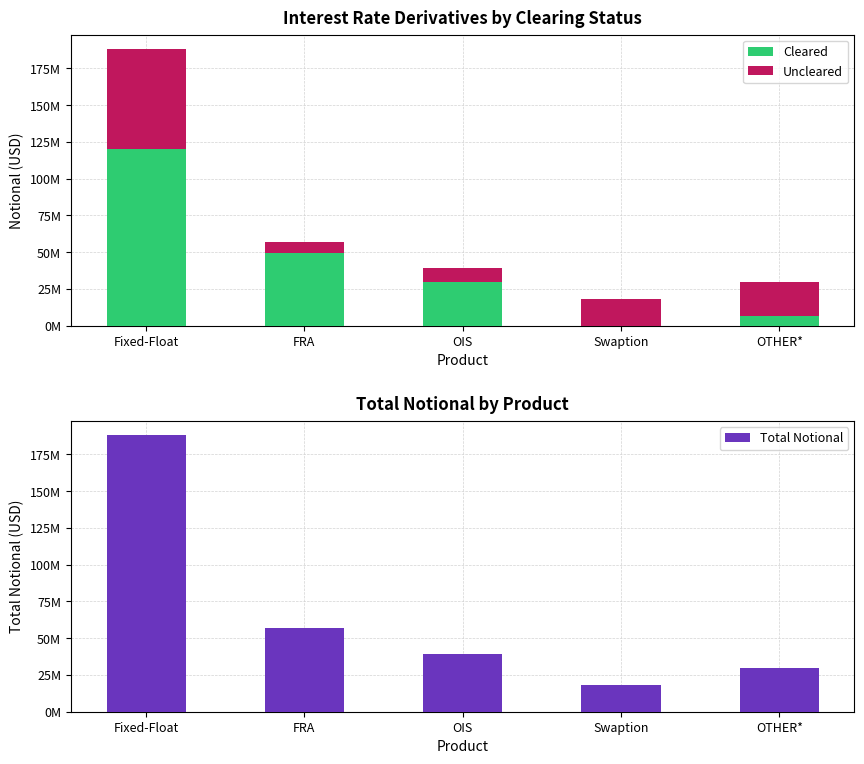

Between Fixed-Float and OTHER*, which is larger?

Fixed-Float